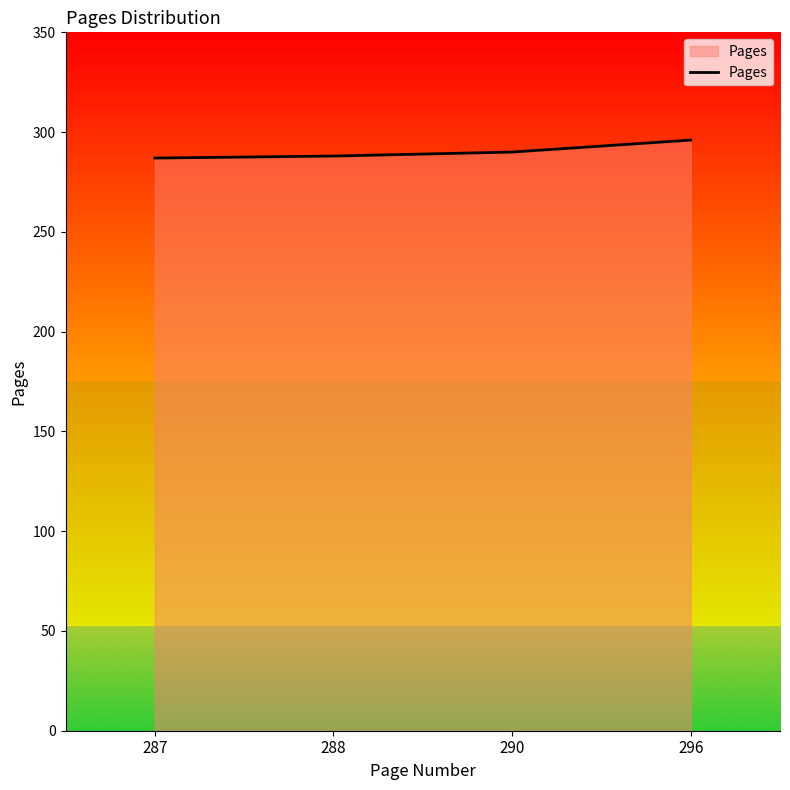

True or false: the data shows 408 at 287.

False